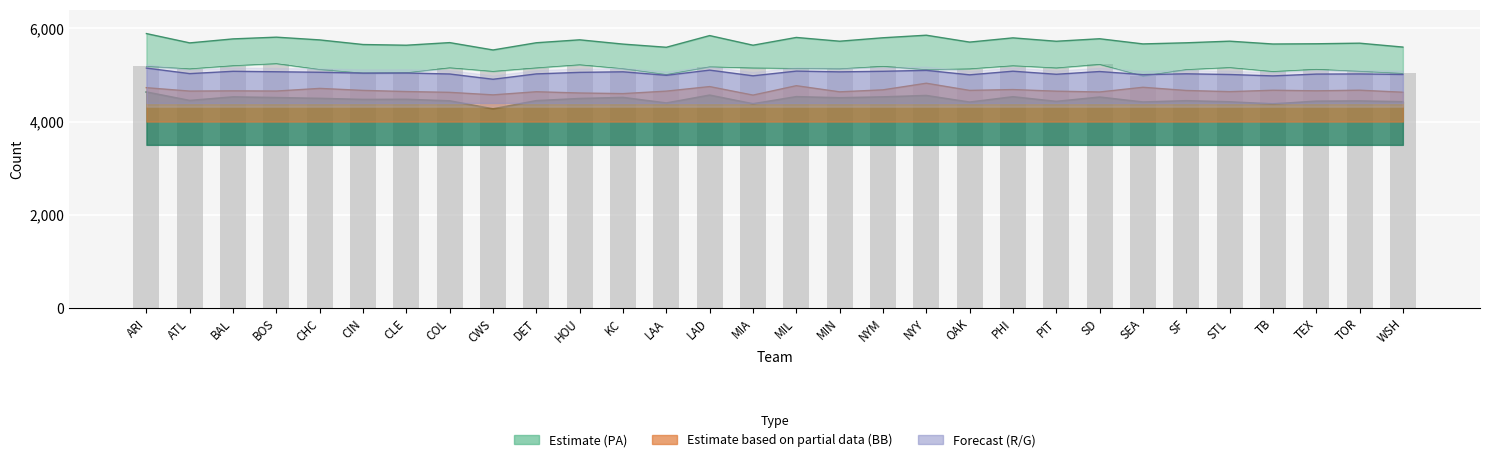

What is the sum of all values?

153924